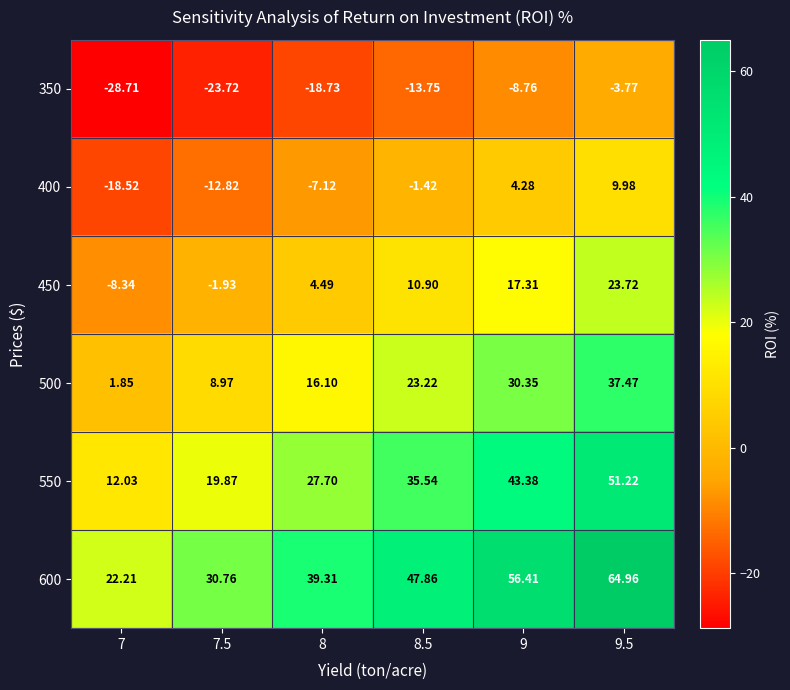

Is the value of 400 at 8.5 greater than the value of 450 at 9?

No